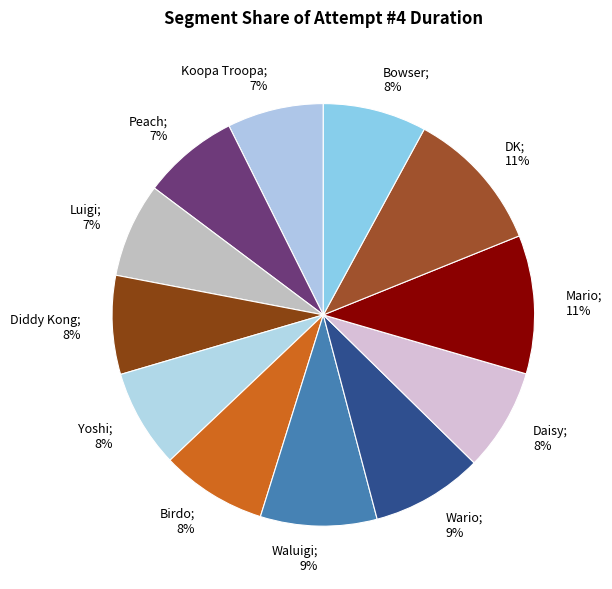

Is the sum of Daisy; 8% and DK; 11% greater than half?

No